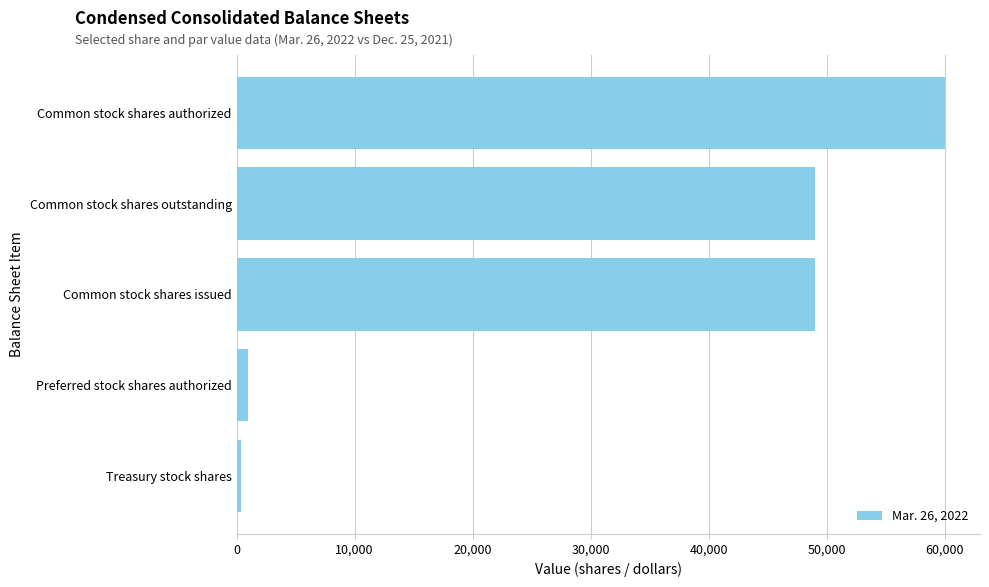

Reading top to bottom, extract all data points from this chart.

Common stock shares authorized=60000	Common stock shares outstanding=49025	Common stock shares issued=49025	Preferred stock shares authorized=1000	Treasury stock shares=420